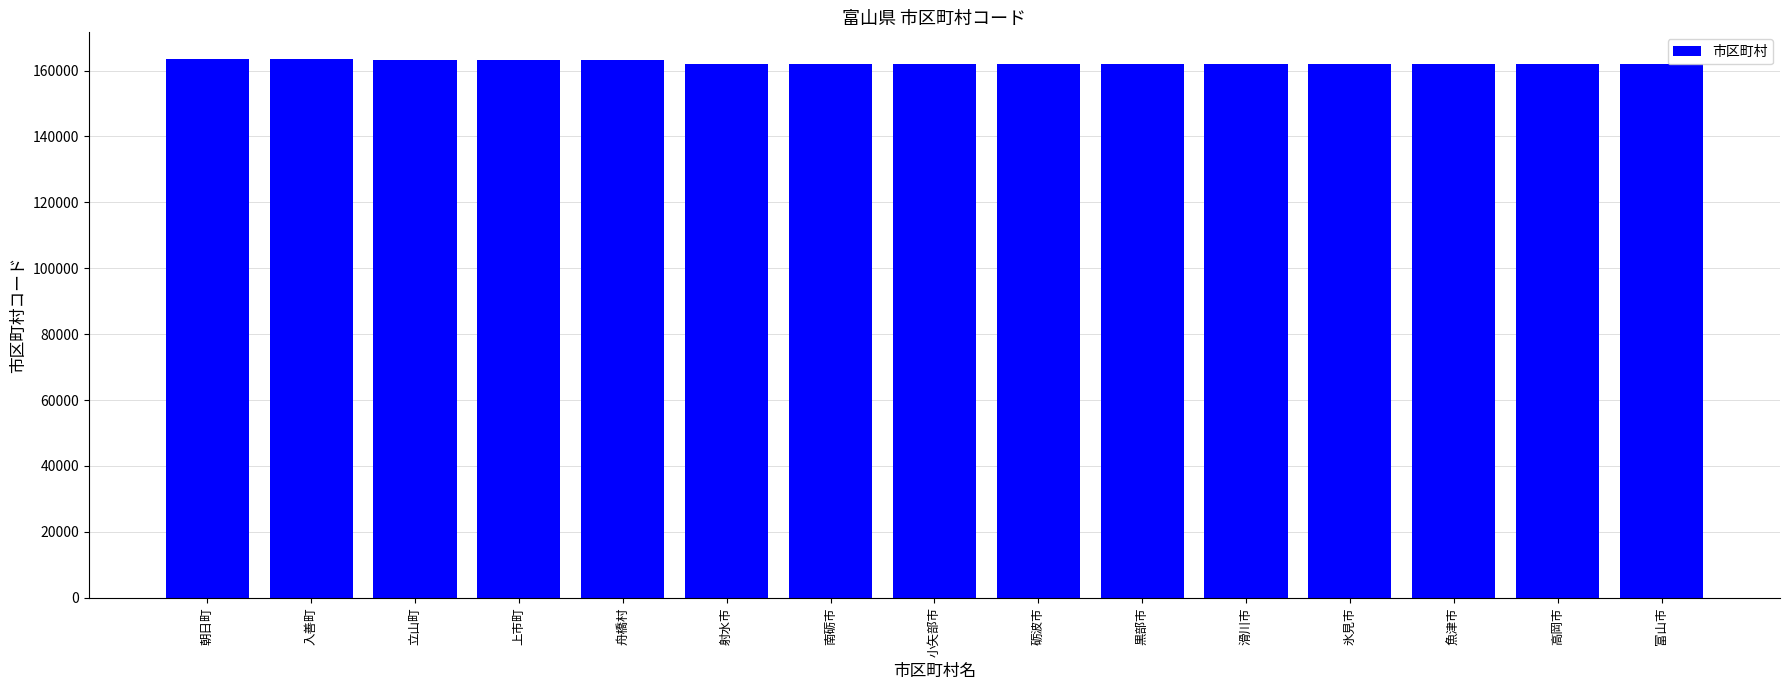

What is the maximum value shown in the chart?

163431